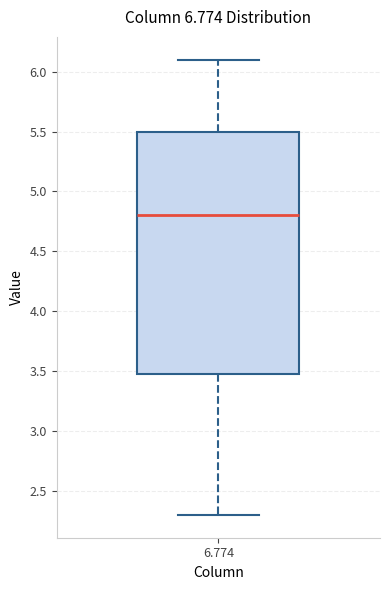

Where is the upper edge of the box at x = 6.774 on the y-axis? The values are not printed on the chart, so give them approximately, as read against the axis.

5.5